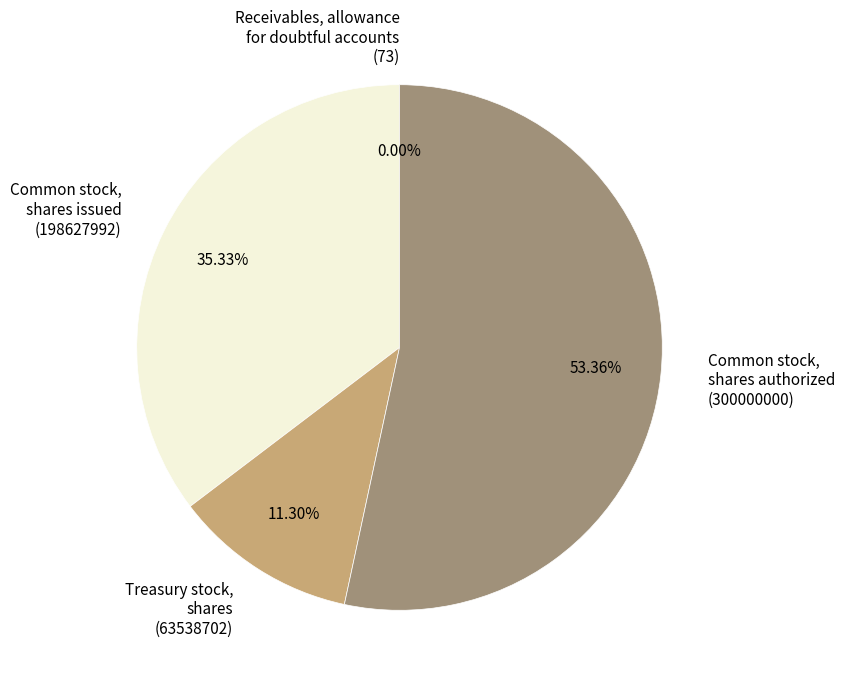

Is there any slice that represents more than half of the pie?

Yes